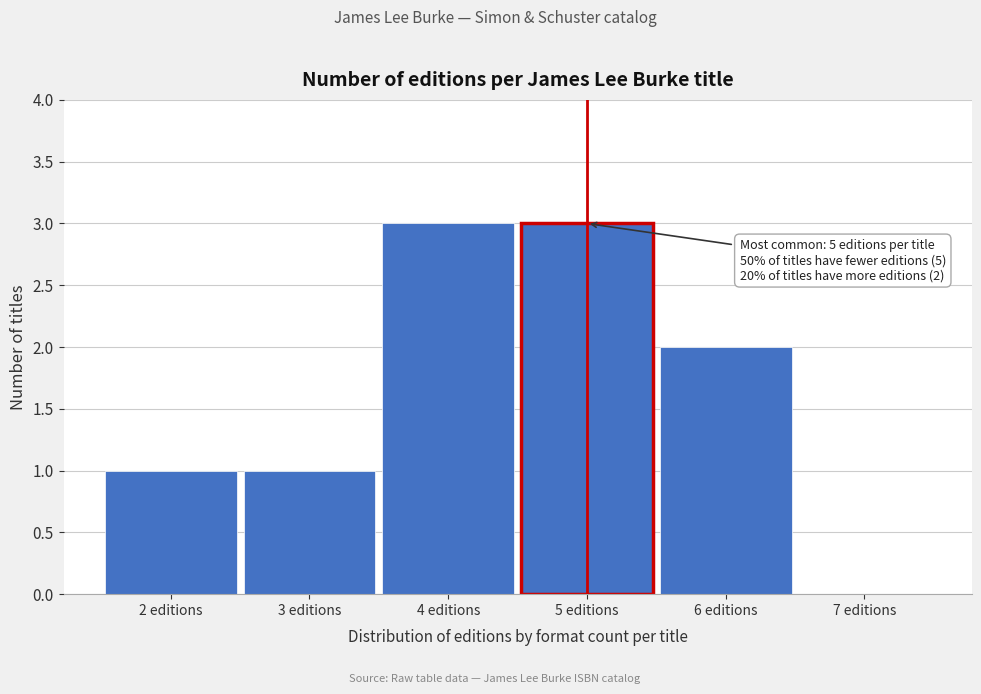

Reading left to right, what are all the values shown in this chart?

2 editions=1	3 editions=1	4 editions=3	5 editions=3	6 editions=2	7 editions=0